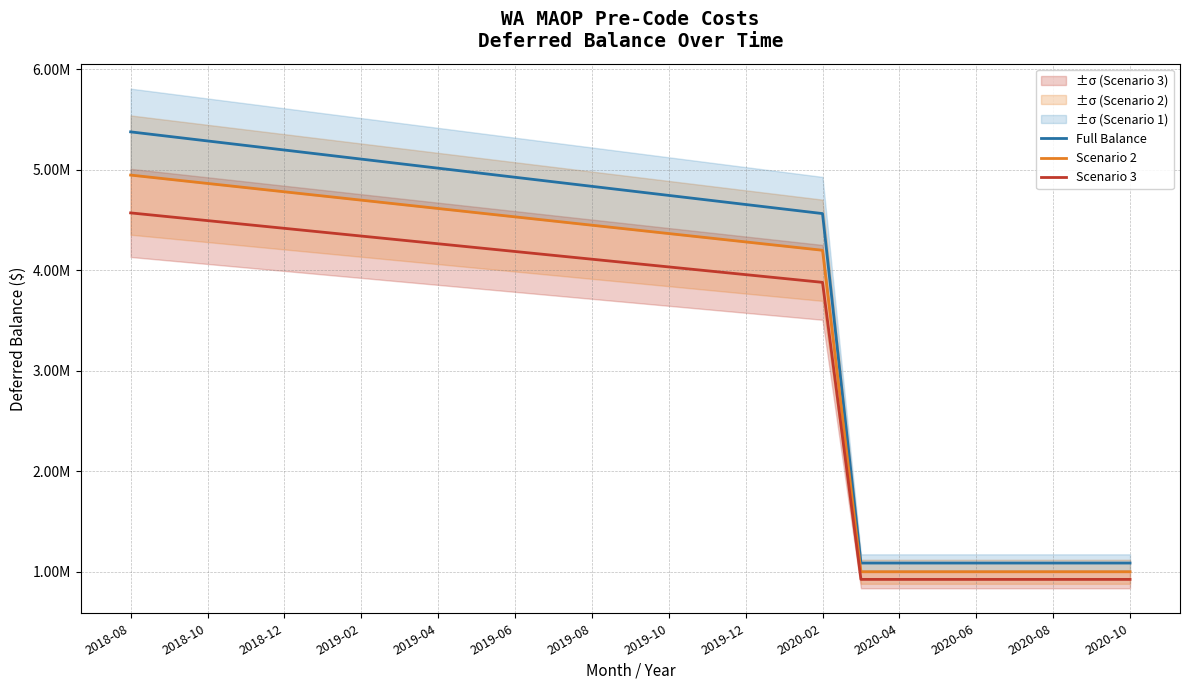

The Full Balance series shows 8191775.4 at 2020-02. True or false?

False